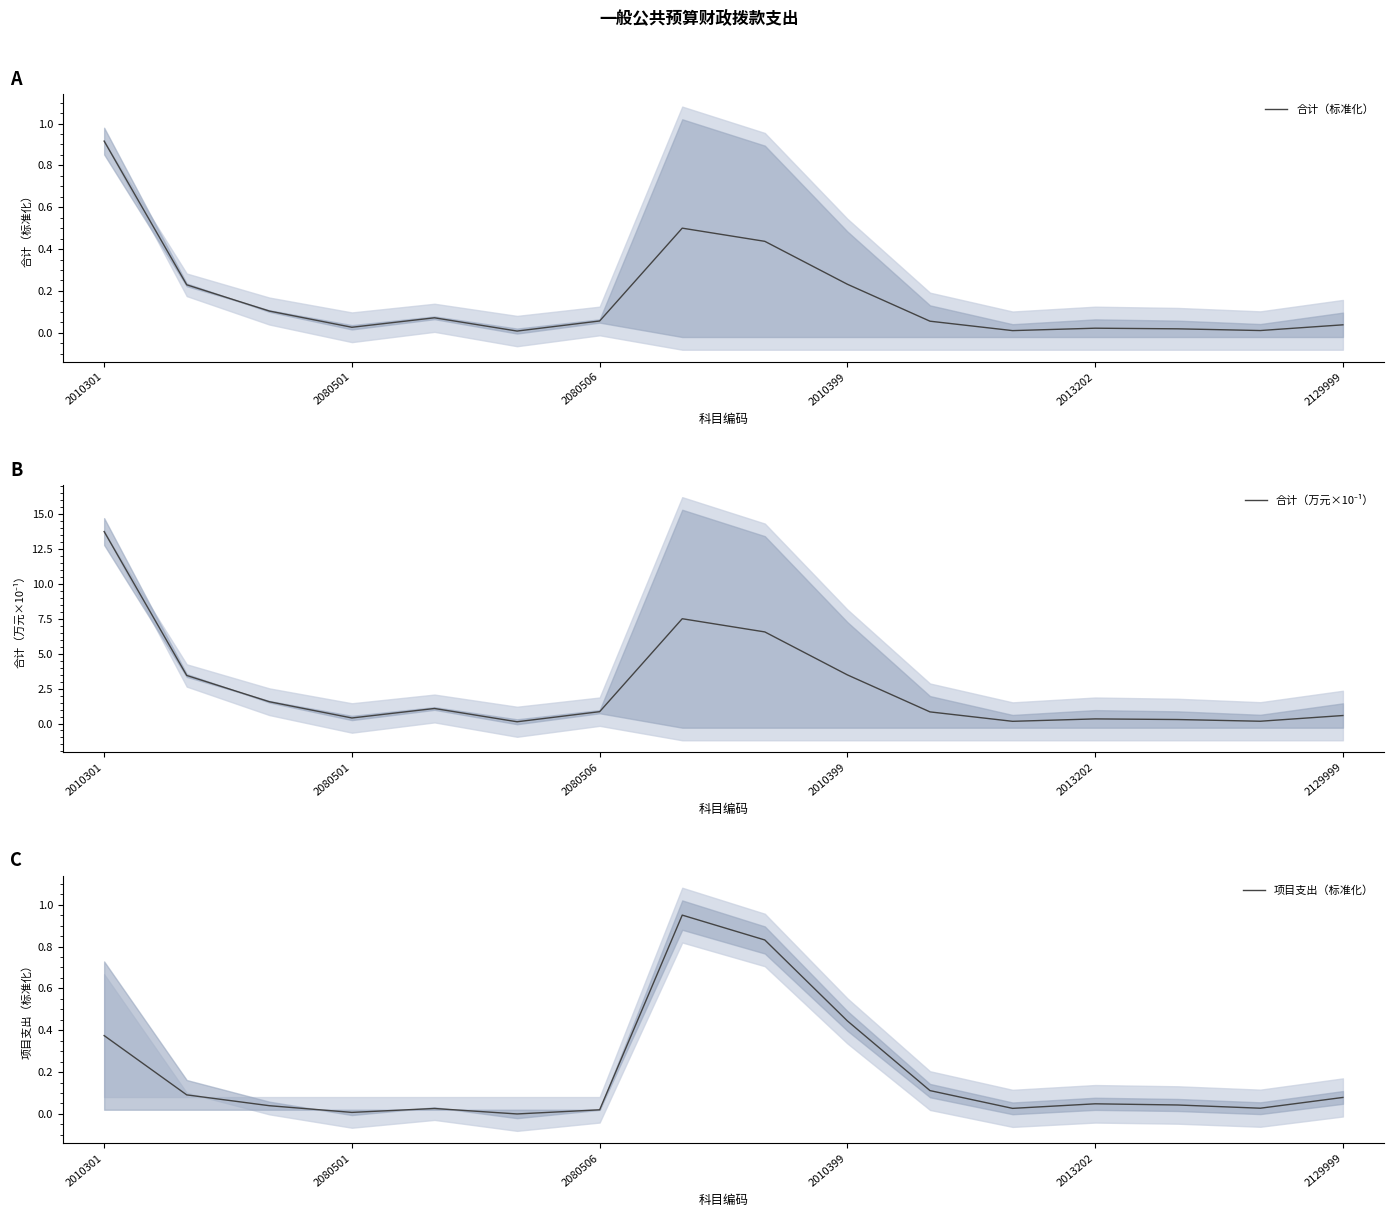

How many interior local valleys does the 合计（标准化） series have?

4